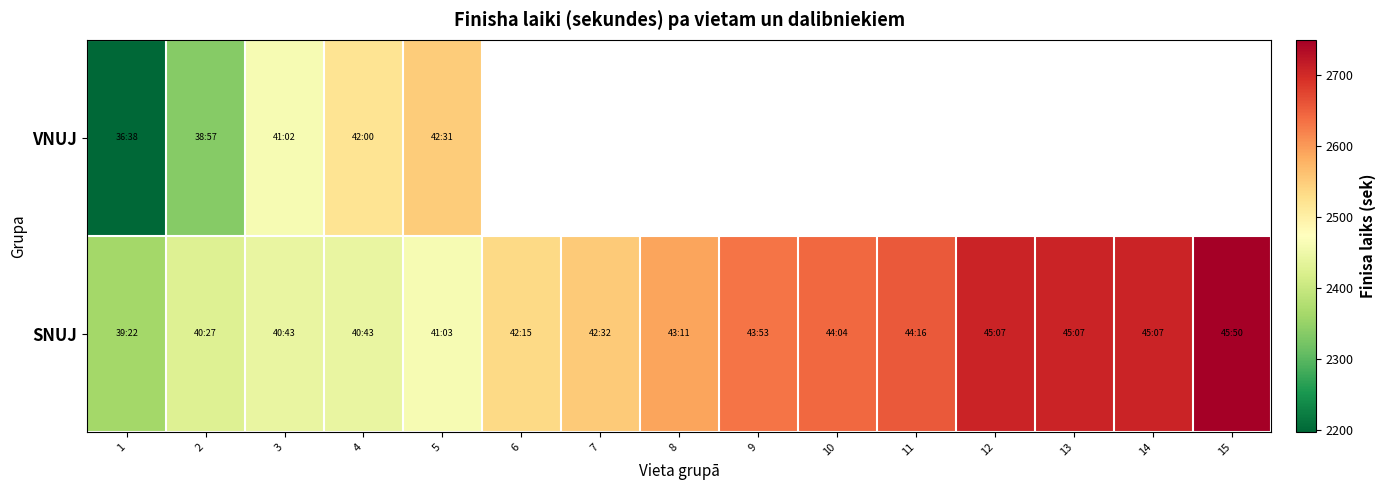

True or false: SNUJ has a value of 1557.7 at 1.

False